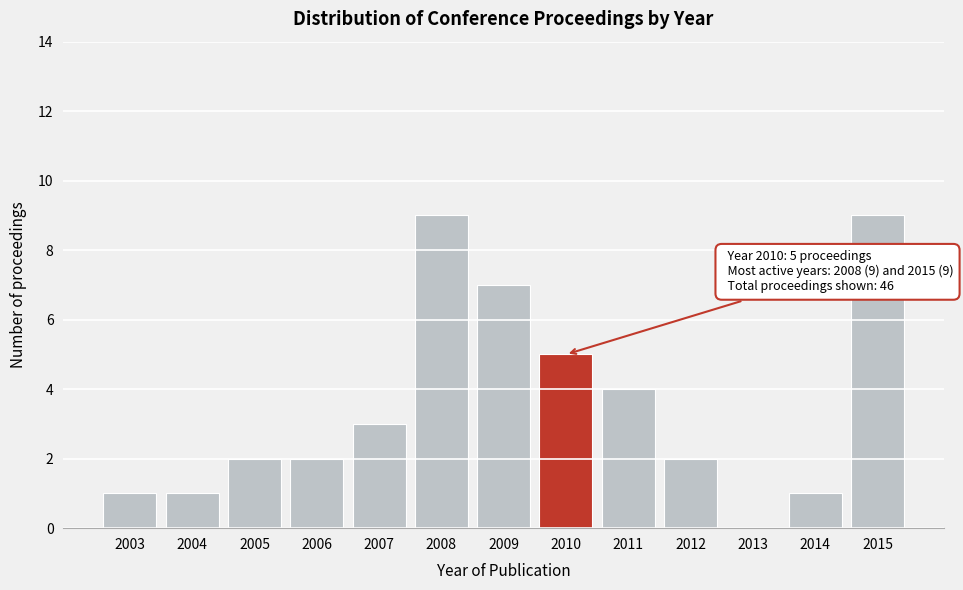

Reading left to right, transcribe all the data shown in this chart.

2003=1	2004=1	2005=2	2006=2	2007=3	2008=9	2009=7	2010=5	2011=4	2012=2	2013=0	2014=1	2015=9